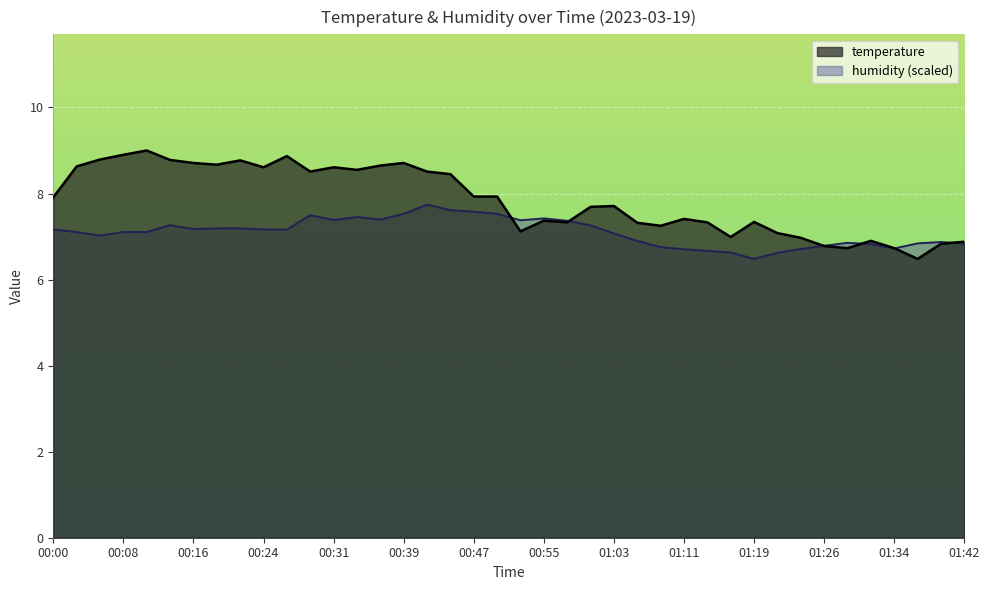

Between which two adjacent categories do humidity and temperature first intersect?

00:50 and 00:52